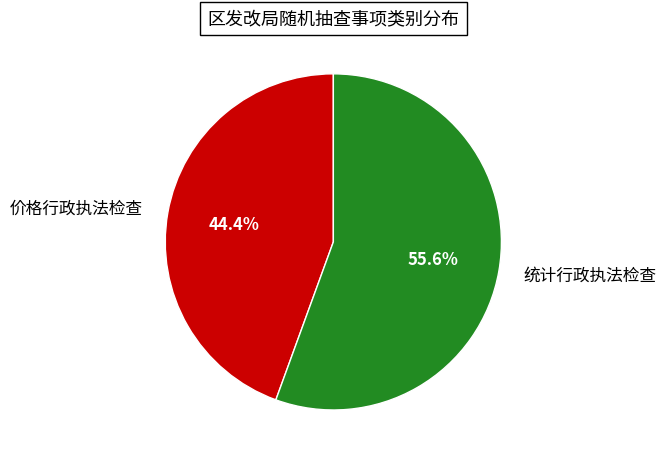

To the nearest percent, what is the difference between the 统计行政执法检查 and 价格行政执法检查 slice percentages?

11%